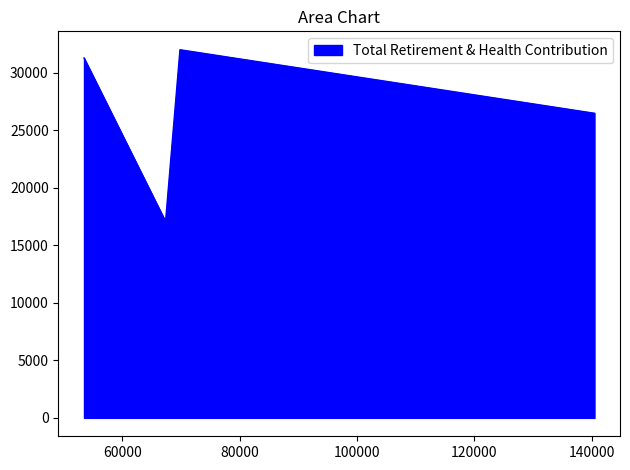

How many points are higher than both their immediate neighbors (excluding endpoints)?

1